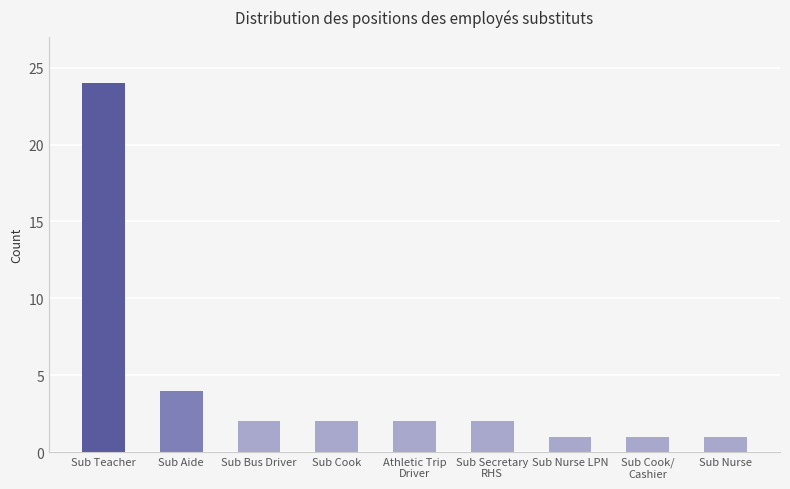

What is the difference between the maximum and minimum values?

23